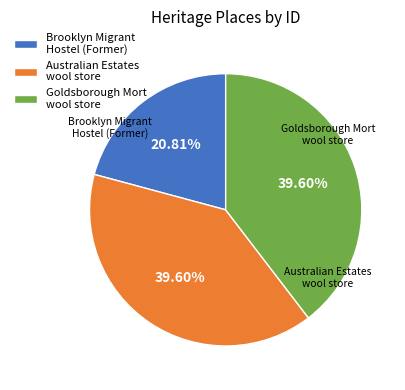

How many slices are in this pie chart?

3